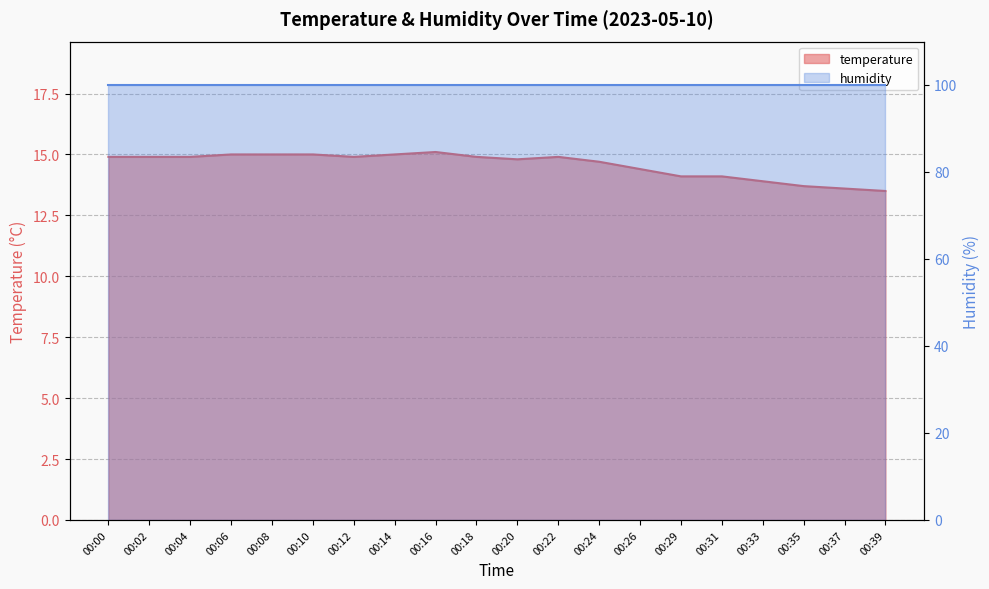

What is the value of the 18th point from the left?

13.7